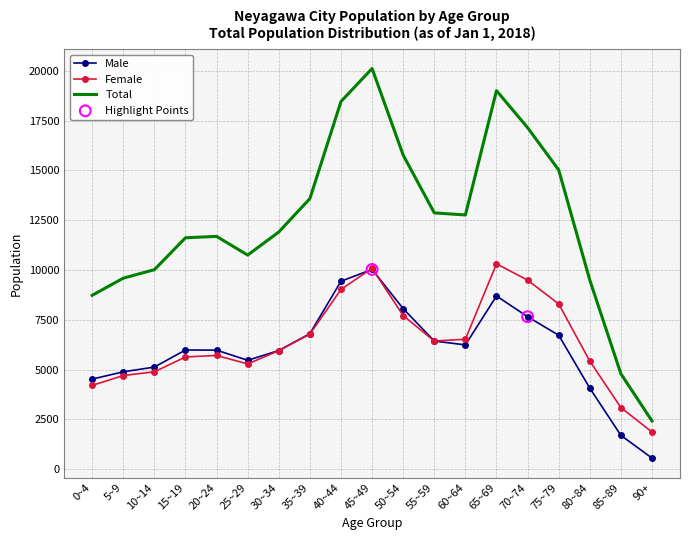

Is the value of Female at 60~64 greater than the value of Total at 0~4?

No